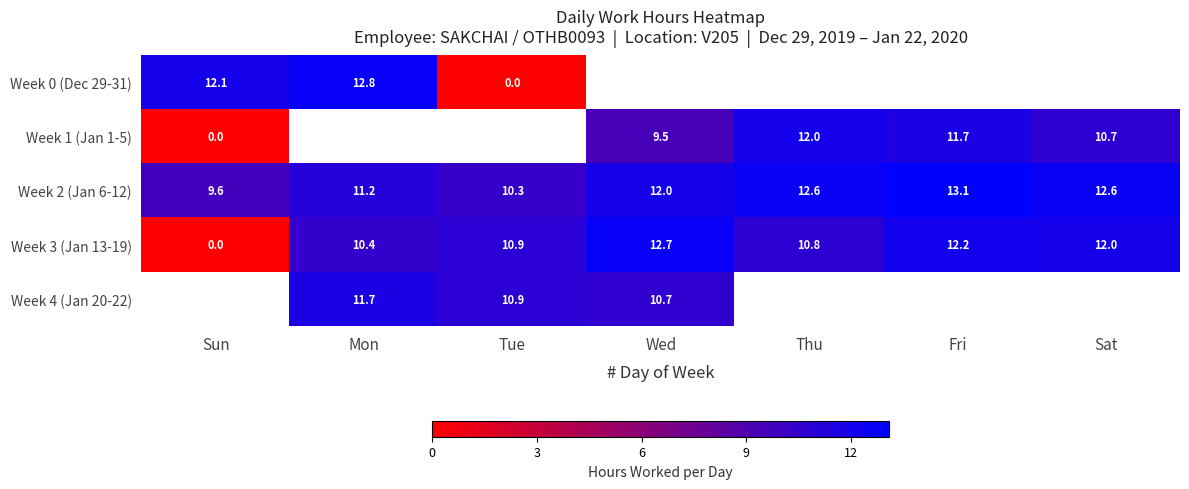

How many values in the Week 2 (Jan 6-12) series are below 12?

3